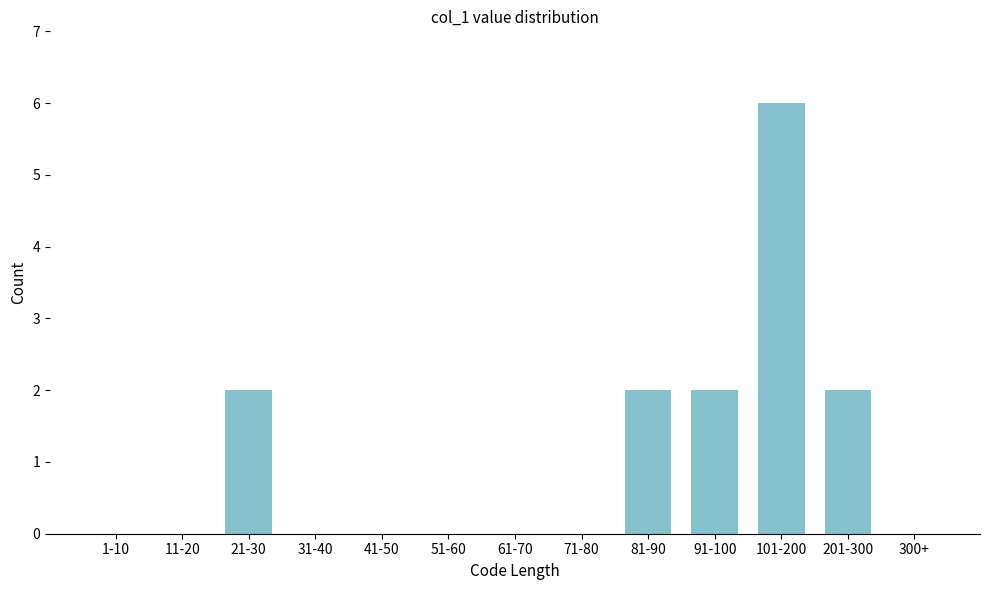

Reading left to right, list all the values displayed in this chart.

1-10=0	11-20=0	21-30=2	31-40=0	41-50=0	51-60=0	61-70=0	71-80=0	81-90=2	91-100=2	101-200=6	201-300=2	300+=0